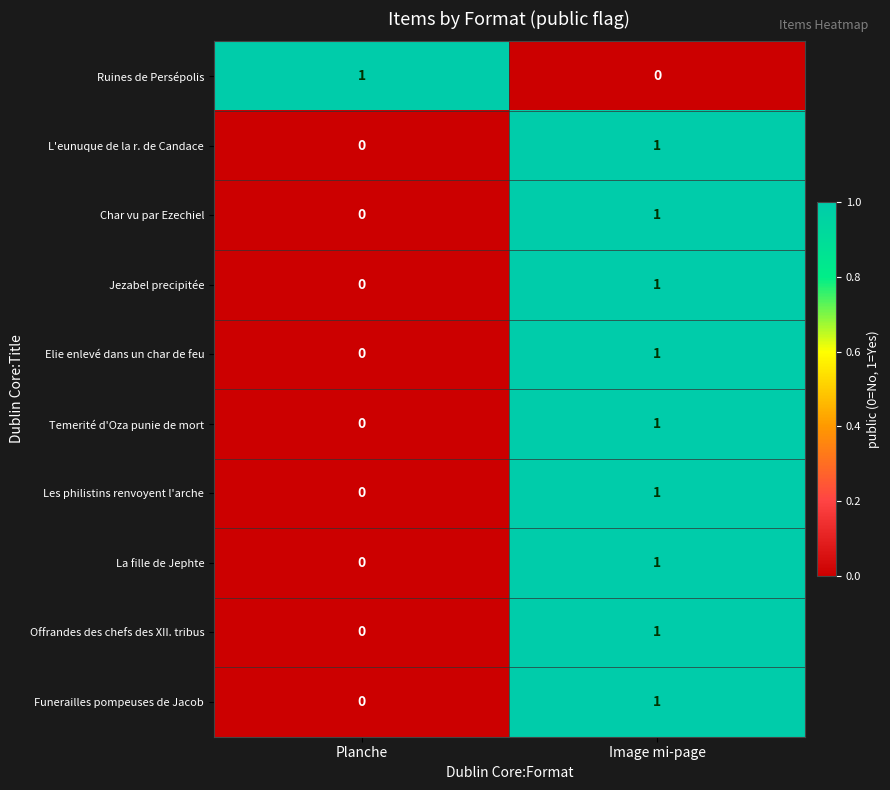

At which label does Ruines de Persépolis reach its minimum?

Image mi-page